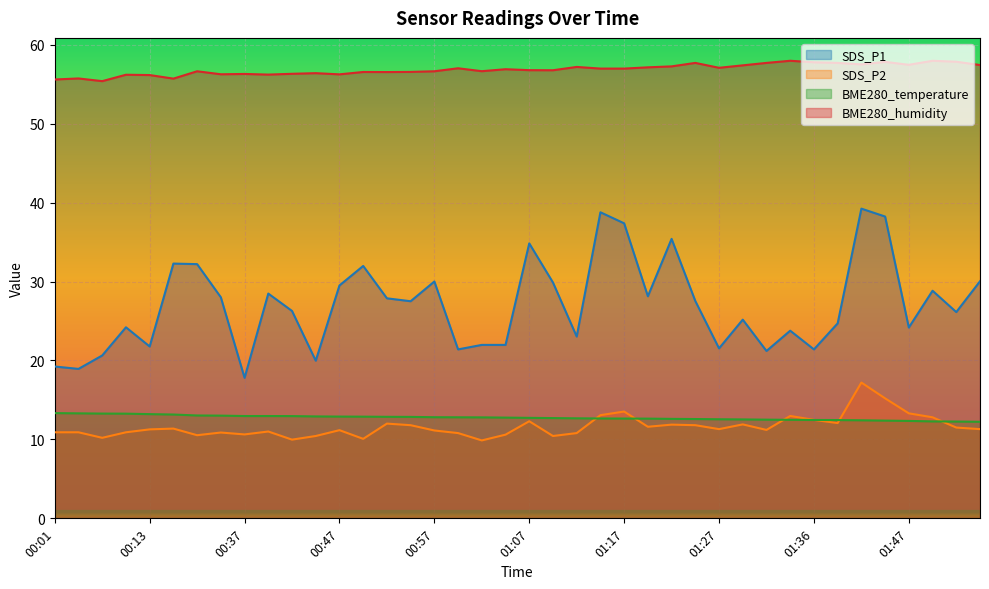

Where is the first local minimum for BME280_humidity?

00:06